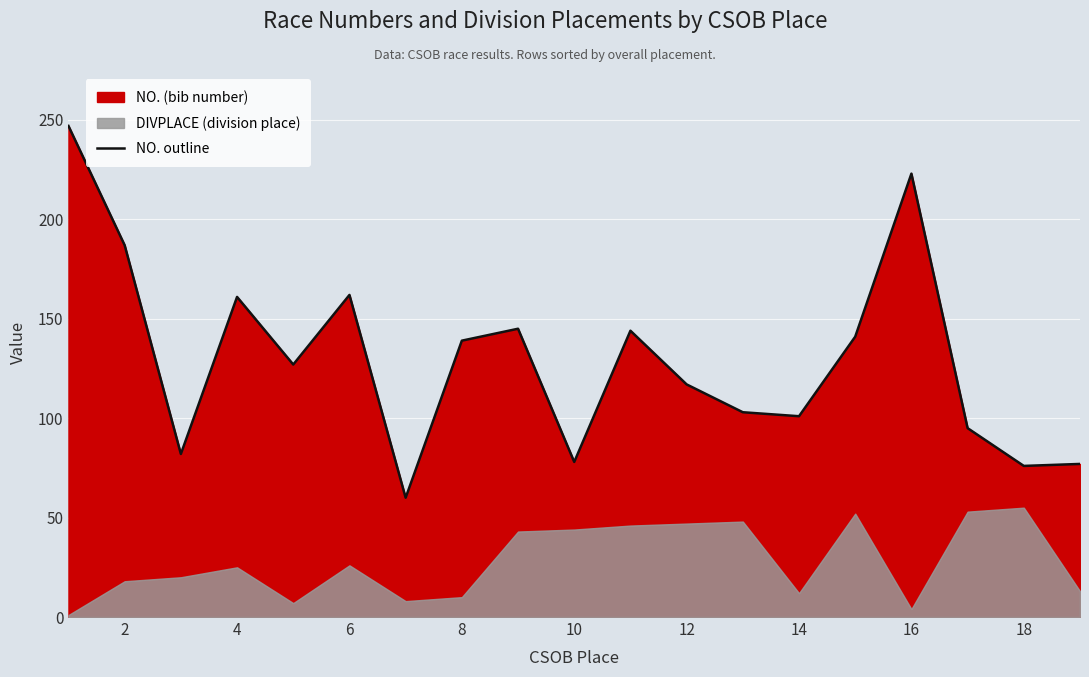

True or false: NO. outline has a value of 25 at 12.

False